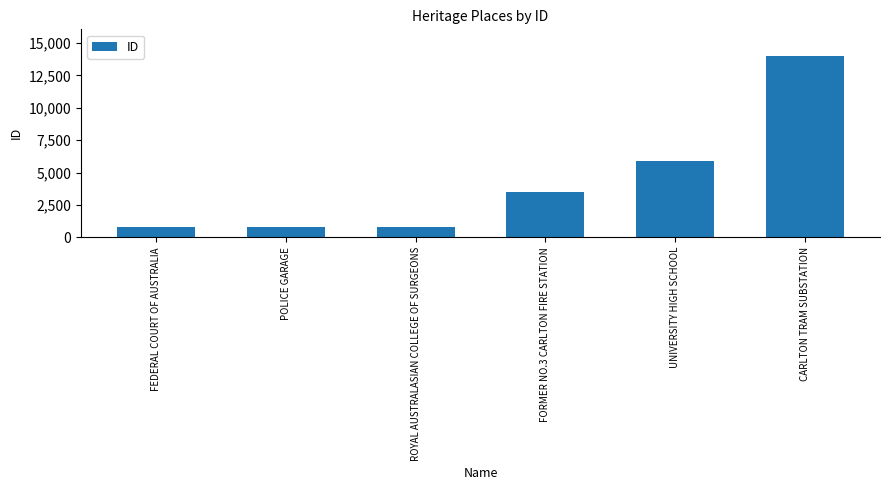

Which label corresponds to the largest value in the chart?

CARLTON TRAM SUBSTATION